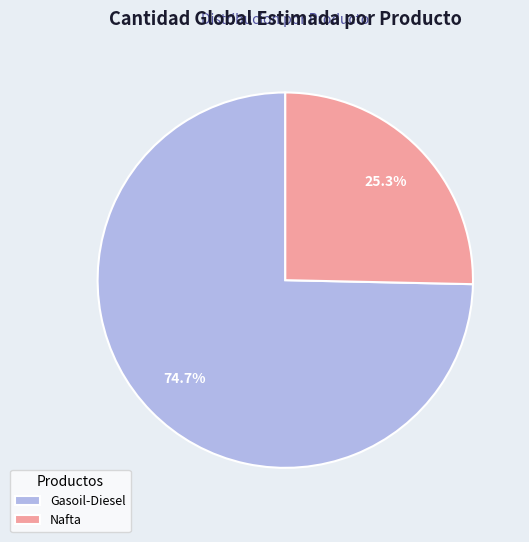

Rank the categories by value from lowest to highest.

Nafta, Gasoil-Diesel